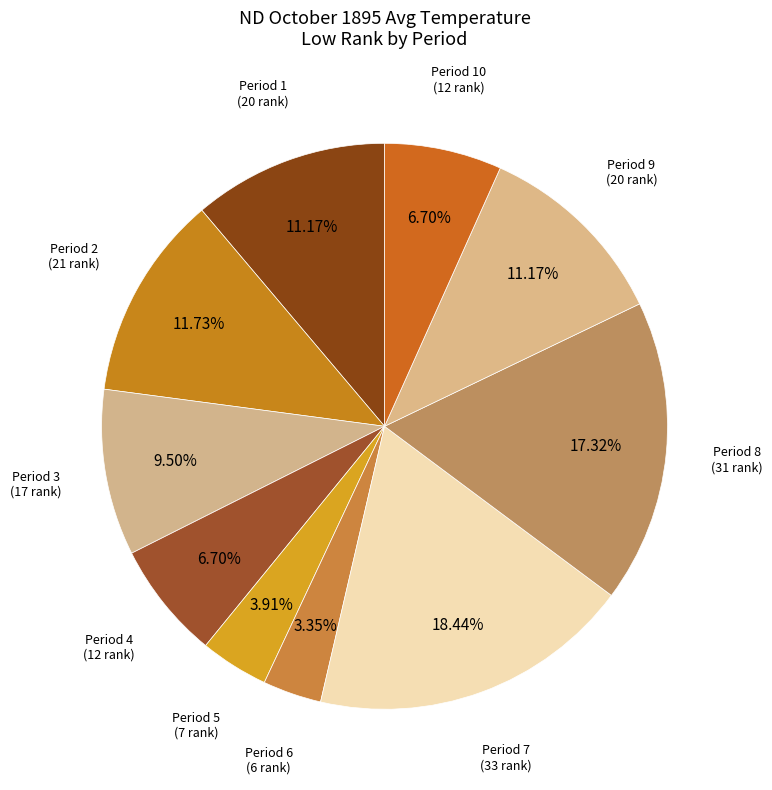

Count the number of slices in the pie.

10